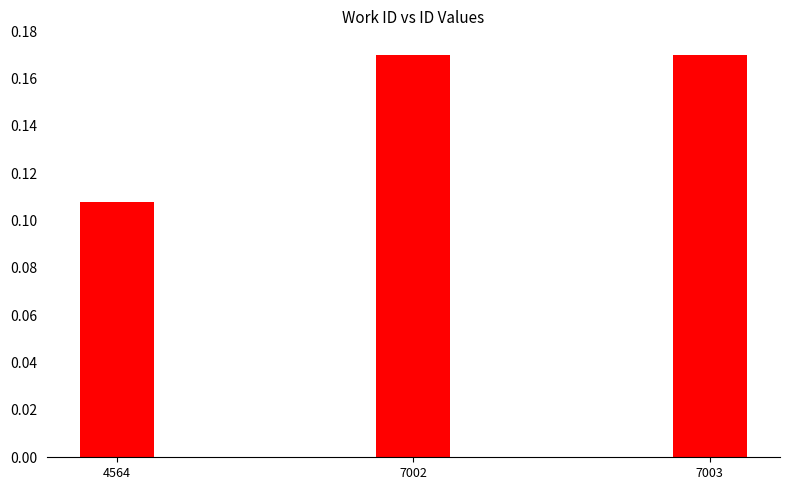

Count the number of data series in this chart.

1